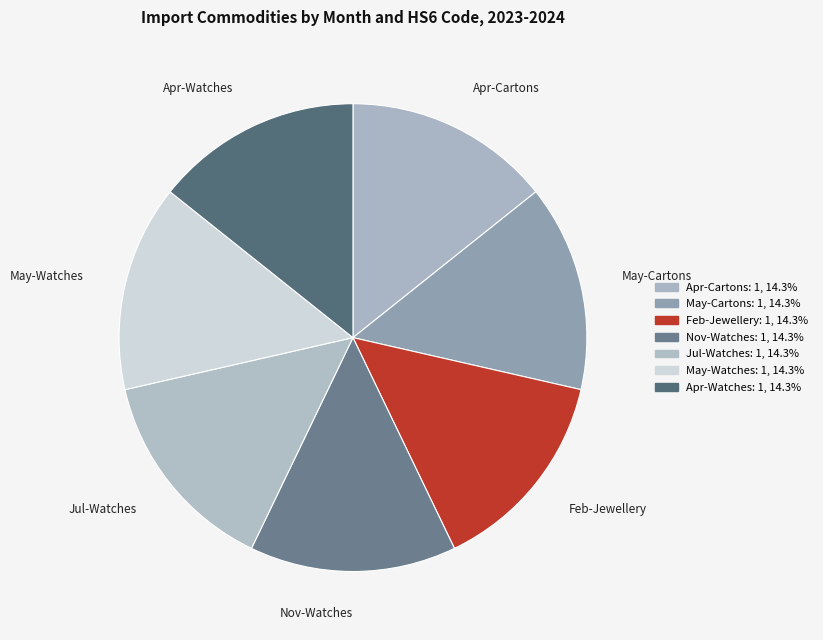

Combined, do Jul-Watches and Nov-Watches account for over 50%?

No